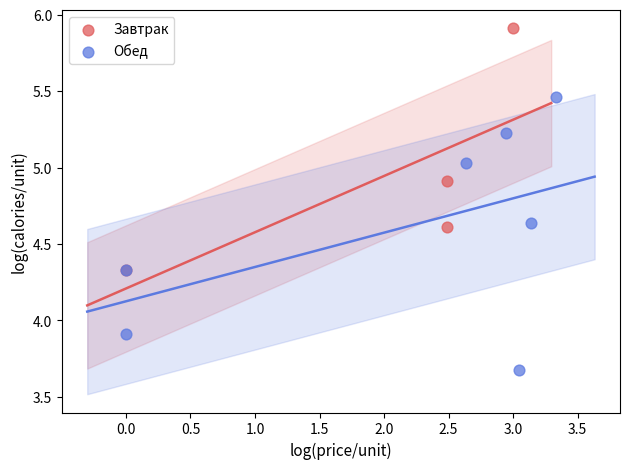

Which series contains the lowest Y value?

Обед